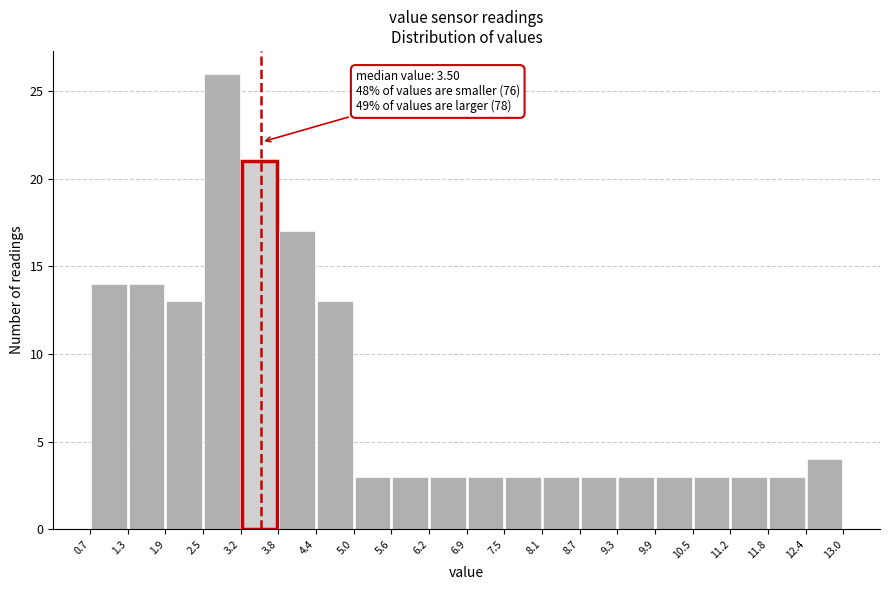

Over which range of the x-axis is the bar tallest?

2.5 to 3.2